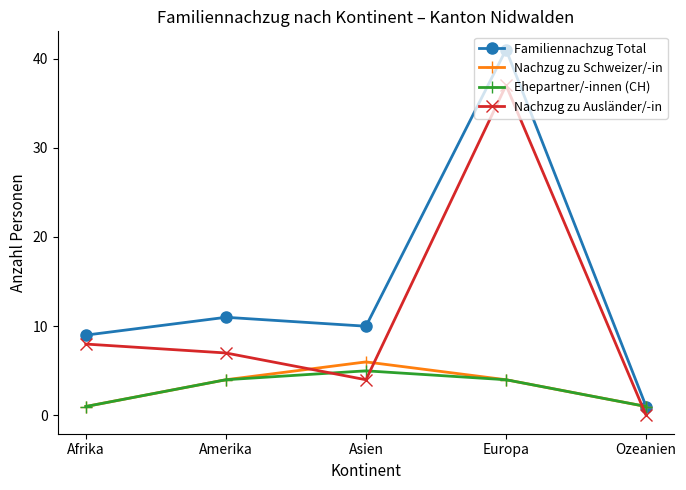

What is the label of the 1st point from the left?

Afrika